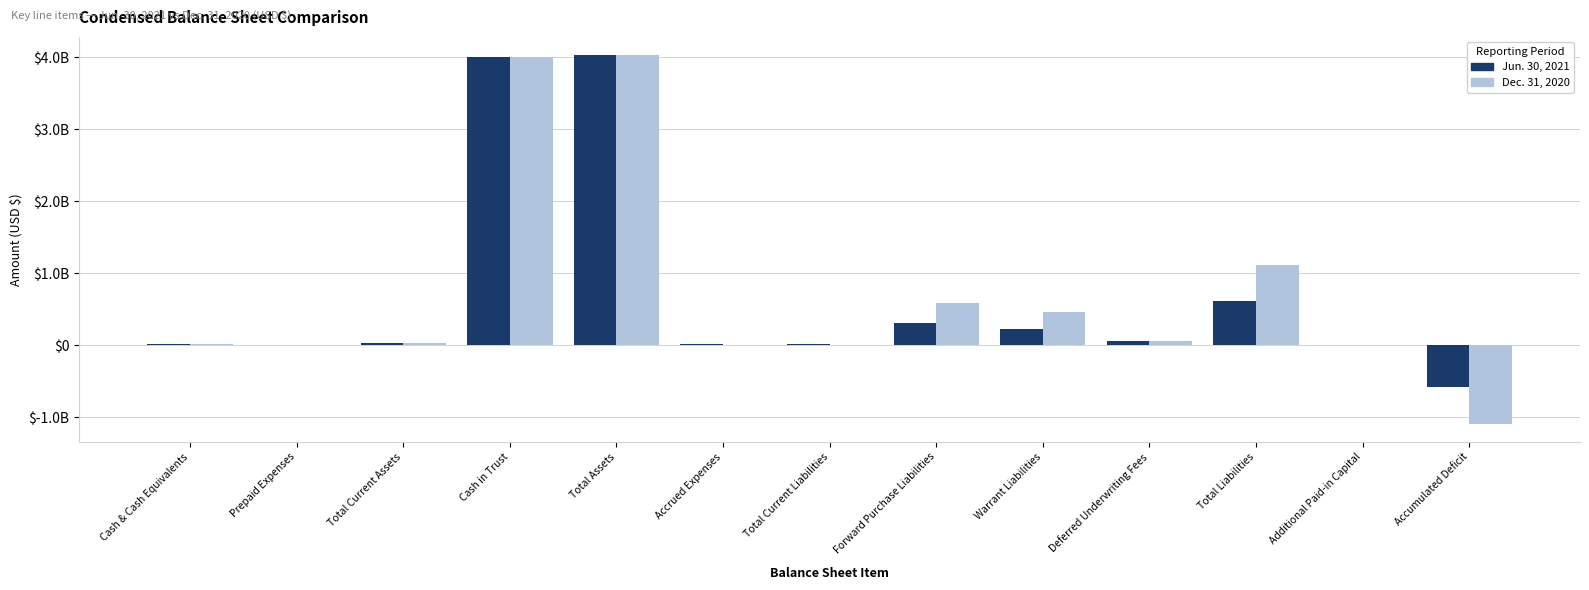

What are all the series names shown in the legend?

Jun. 30, 2021, Dec. 31, 2020